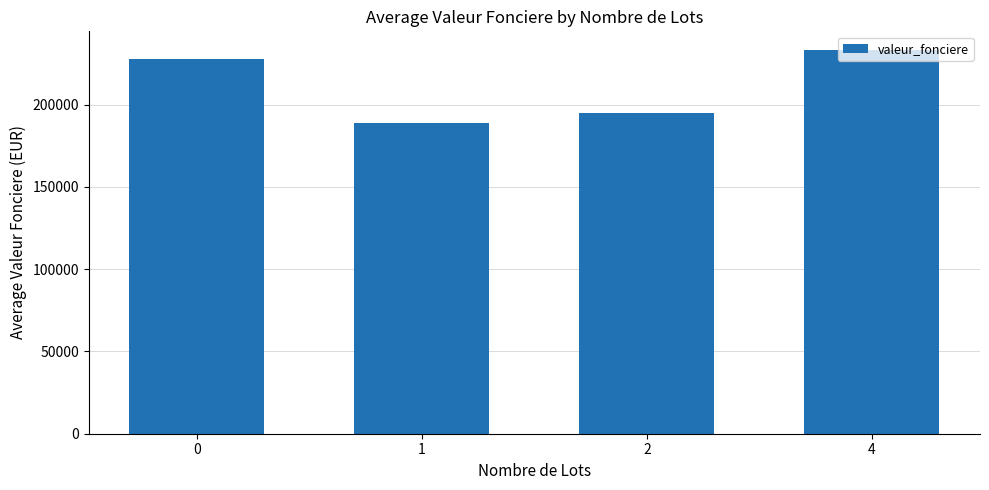

Rank the categories by value from lowest to highest.

1, 2, 0, 4